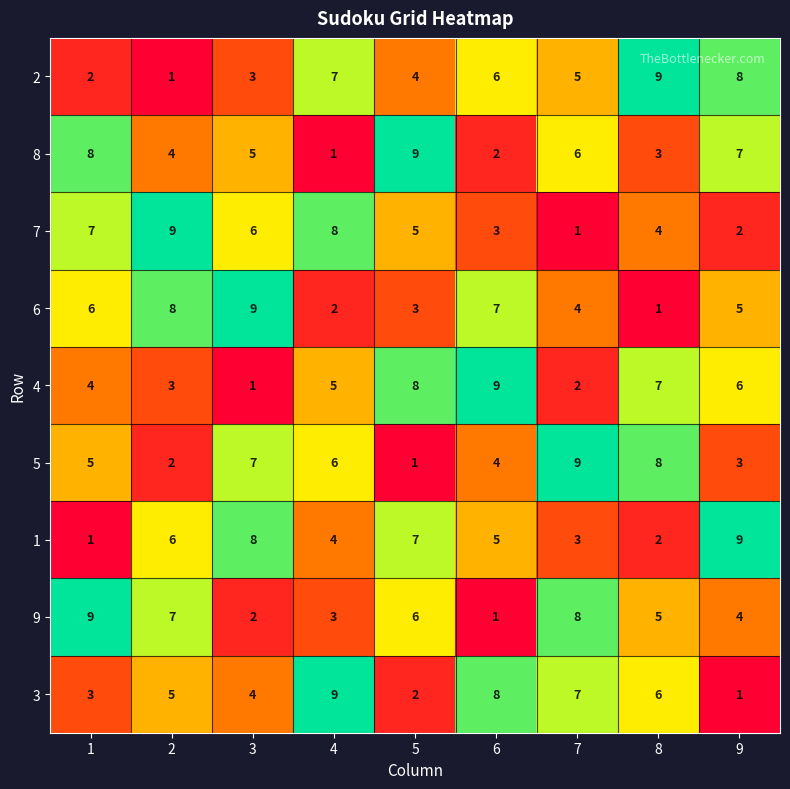

Where is 4 nearest to the value 5?

4